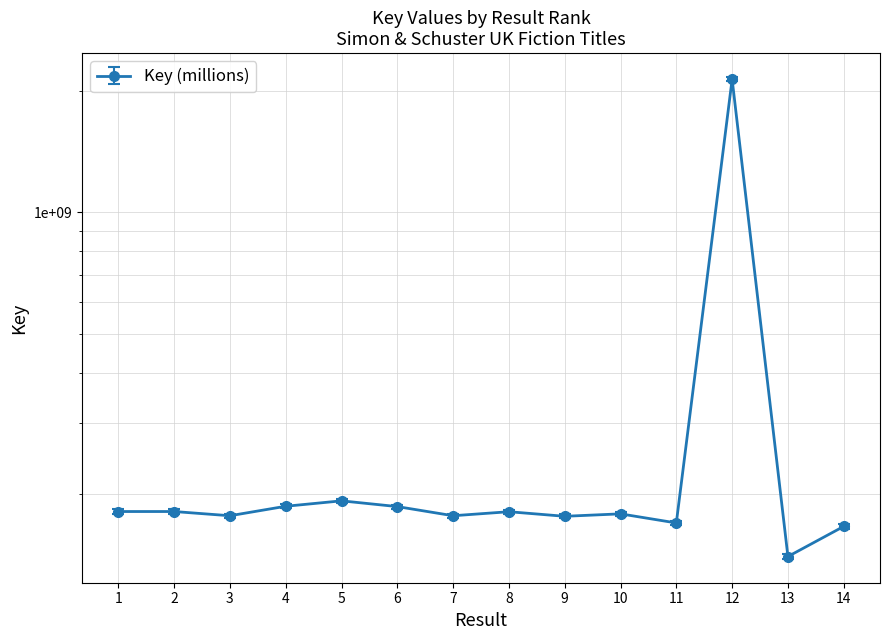

Reading left to right, what are all the values shown in this chart?

183256153.9	183255662.0	178896001.5	188845024.1	194787008.4	188494668.6	178895043.1	183051149.0	178329025.4	180837687.4	171672086.4	2163657272.1	141711804.1	168322829.9